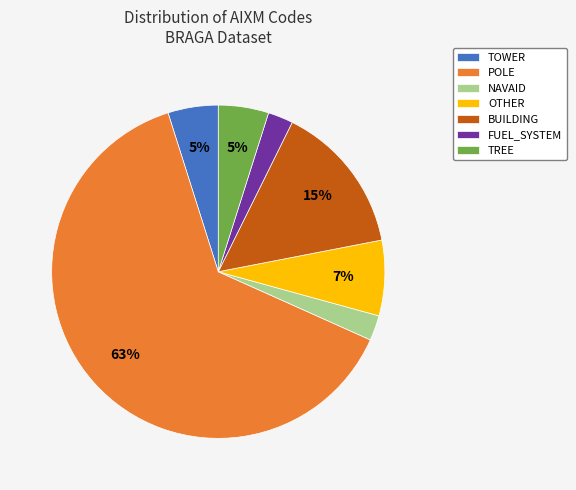

Does NAVAID represent more than half of the total?

No